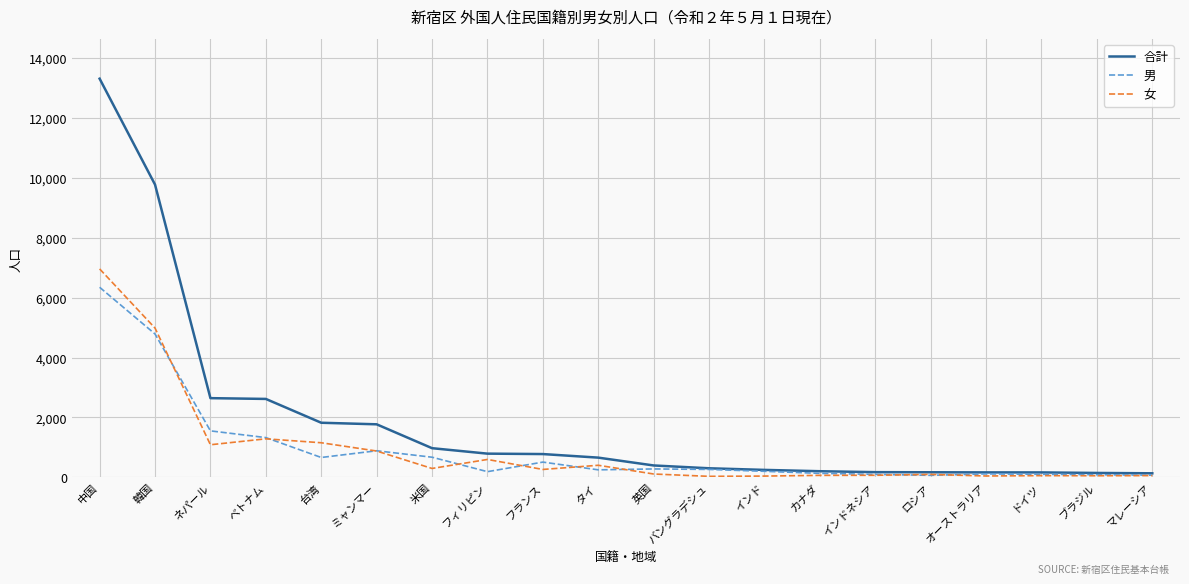

At which label does 女 reach its peak?

中国